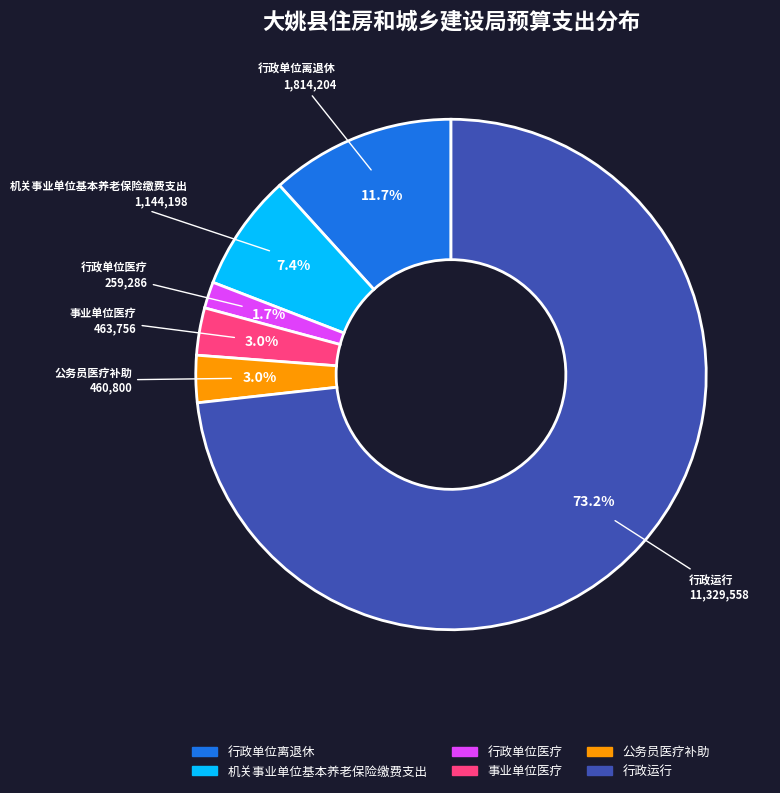

Is there a majority slice in this chart?

Yes